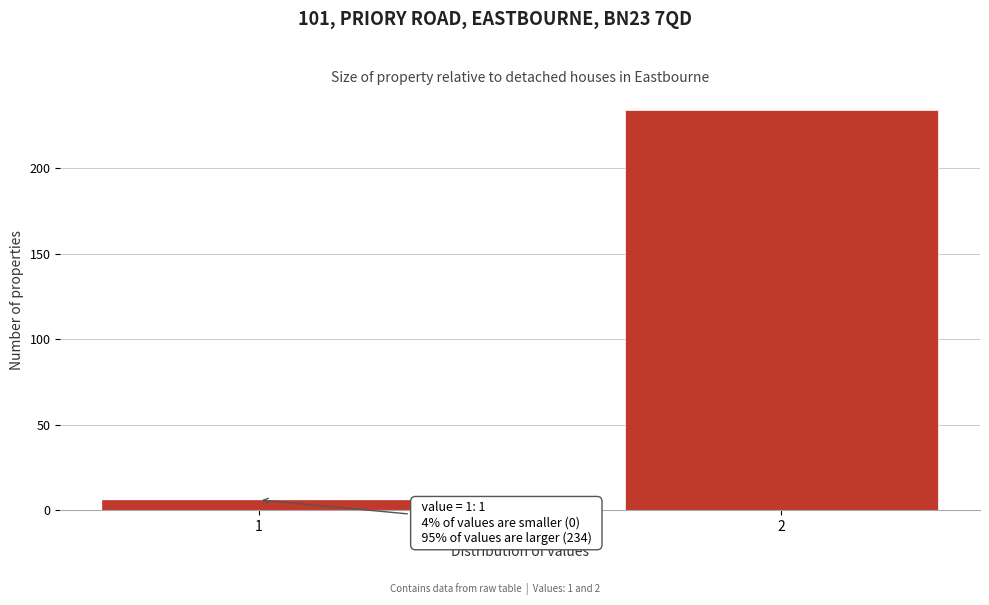

Reading left to right, extract all data points from this chart.

1=6	2=234